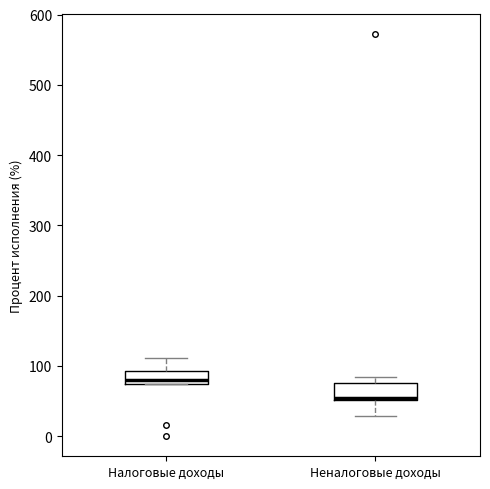

Where is the upper edge of the box for Неналоговые доходы on the y-axis? The values are not printed on the chart, so give them approximately, as read against the axis.

80